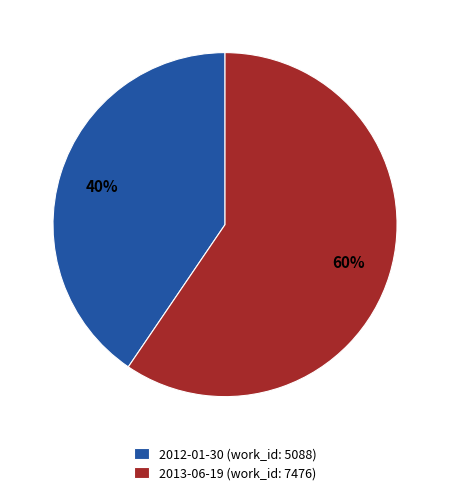

Count the number of slices in the pie.

2